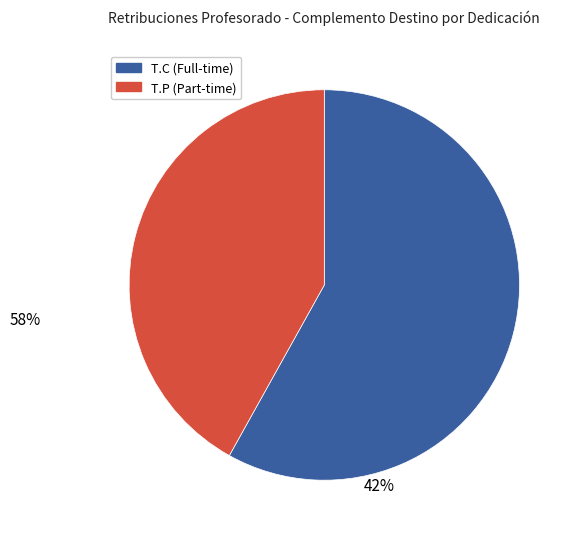

Is there any slice that represents more than half of the pie?

Yes